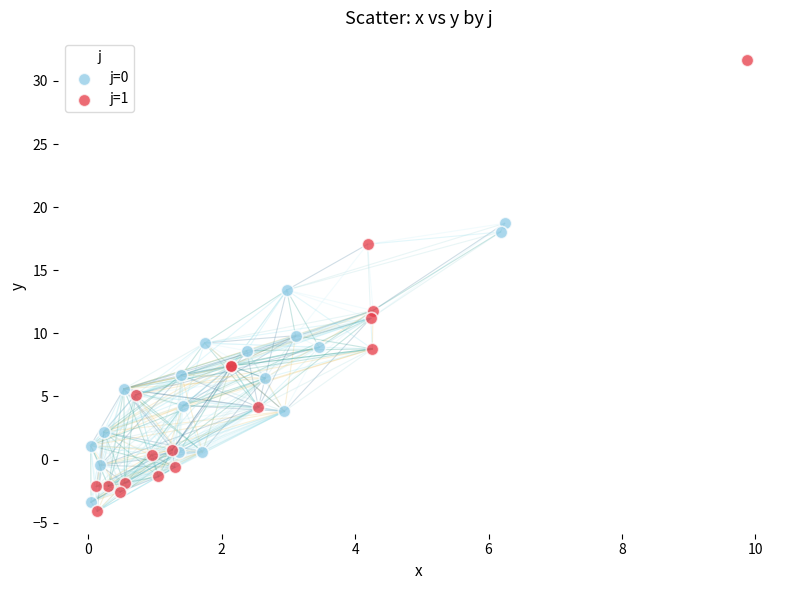

Which series reaches the minimum Y coordinate?

j=1